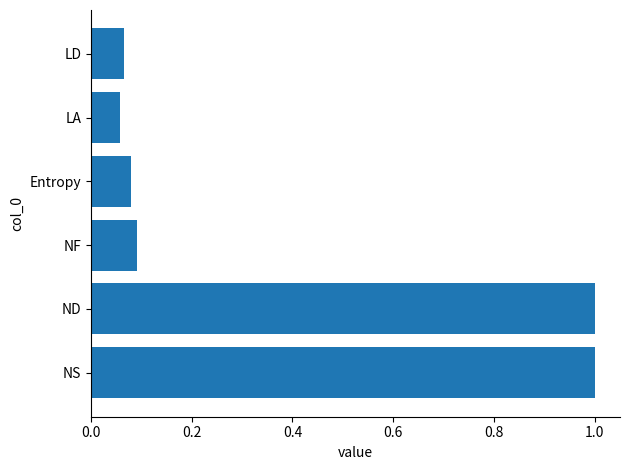

Read the value at NS.

1.0